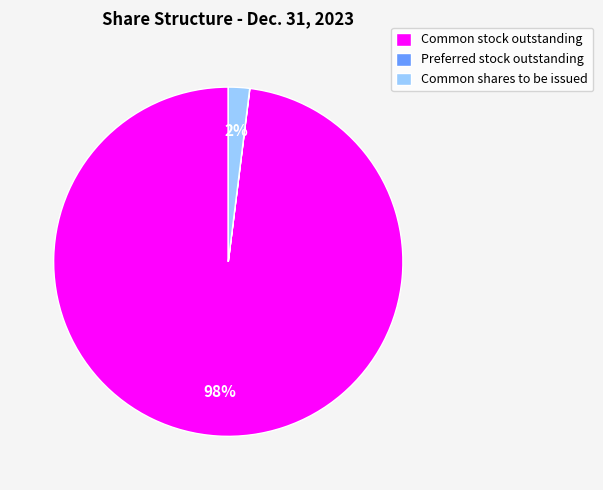

To the nearest percent, what is the difference between the largest and smallest slice percentages?

98%